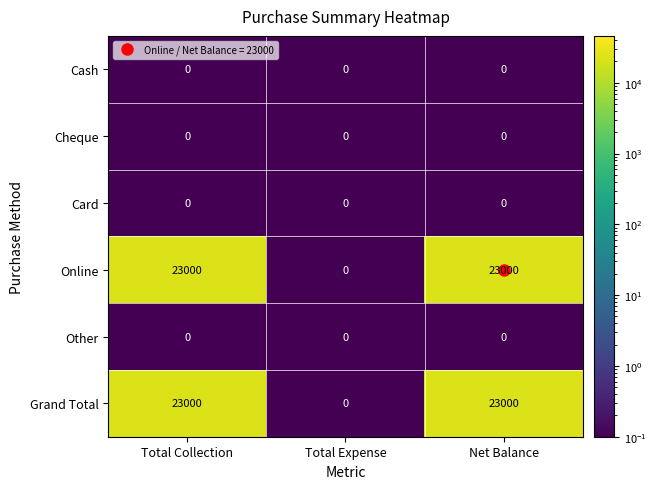

What is the difference between the maximum and minimum values in the Online series?

23000